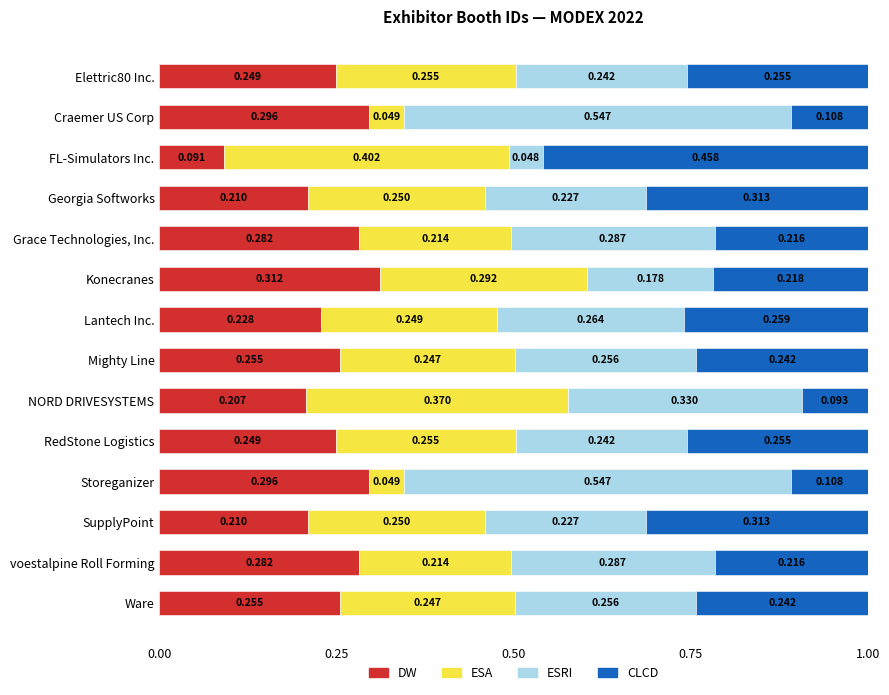

At which label does DW reach its minimum?

FL-Simulators Inc.